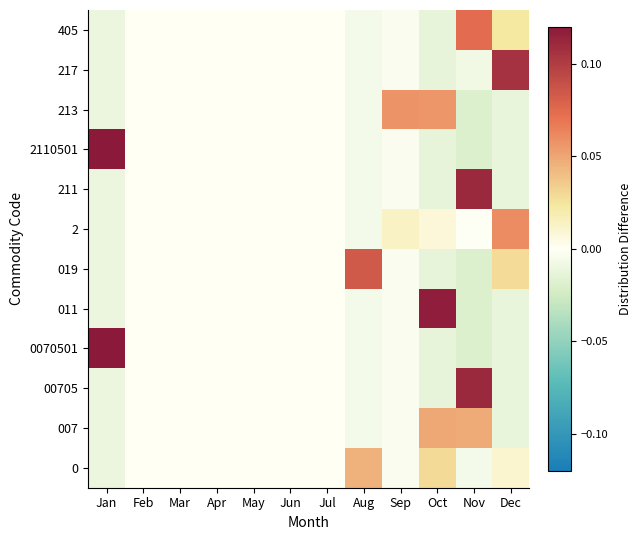

Count the number of data series in this chart.

12